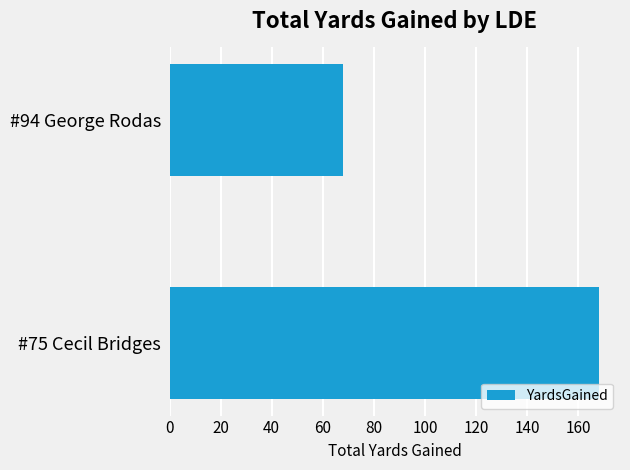

How many values are between 68 and 168?

2